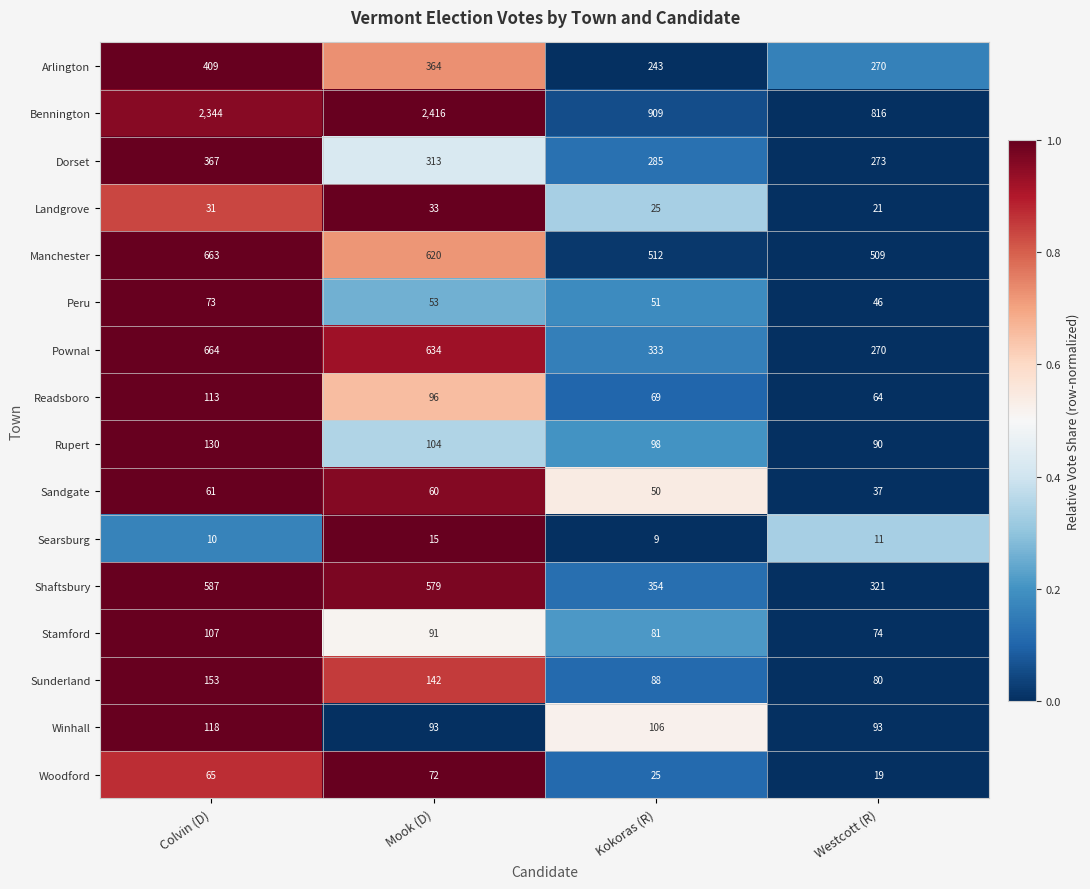

What is the average value of the Manchester series?

576